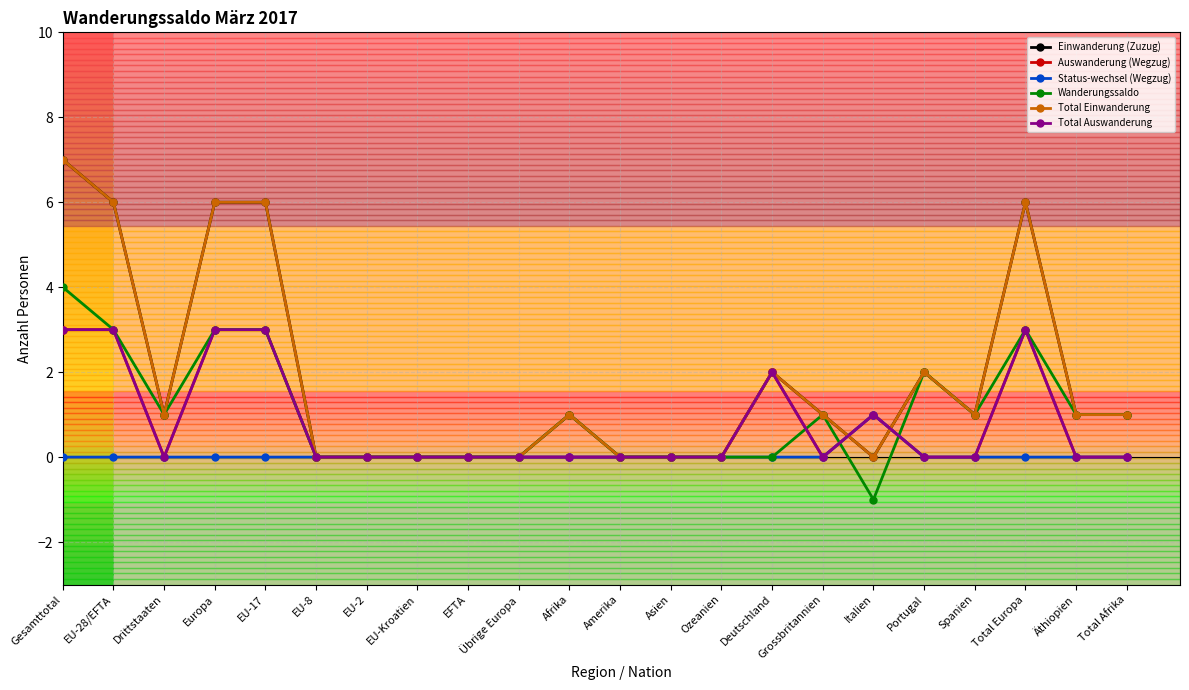

Is this an area chart (filled region under the line)?

No